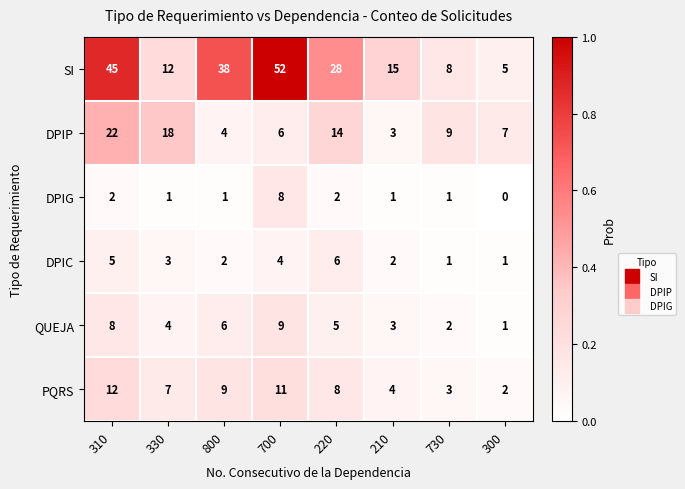

List the series in order of their peak value, lowest first.

DPIC, DPIG, QUEJA, PQRS, DPIP, SI